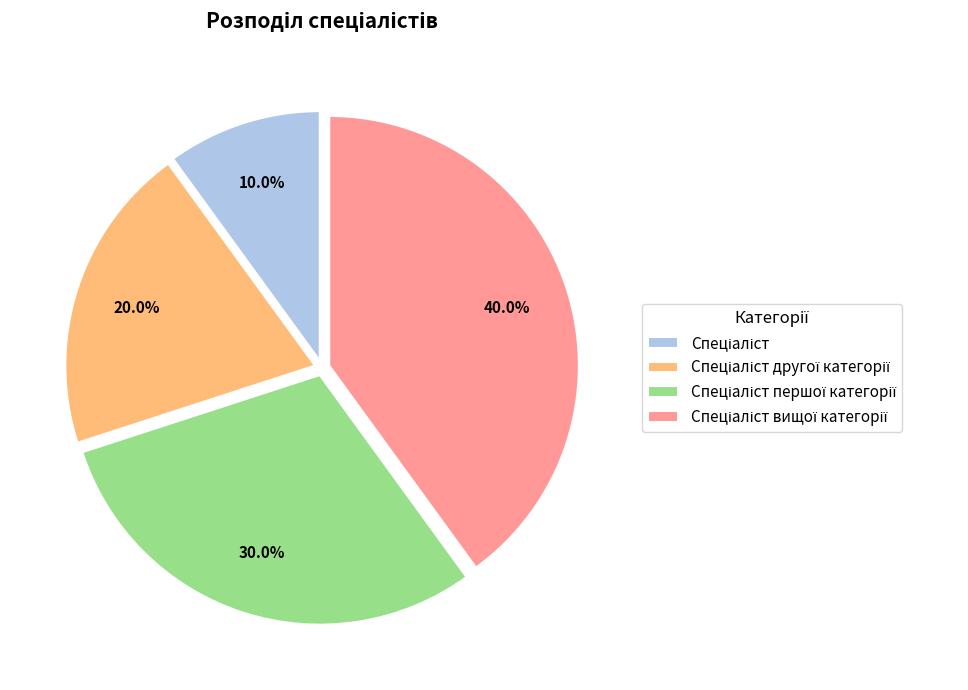

Does any single category account for the majority?

No